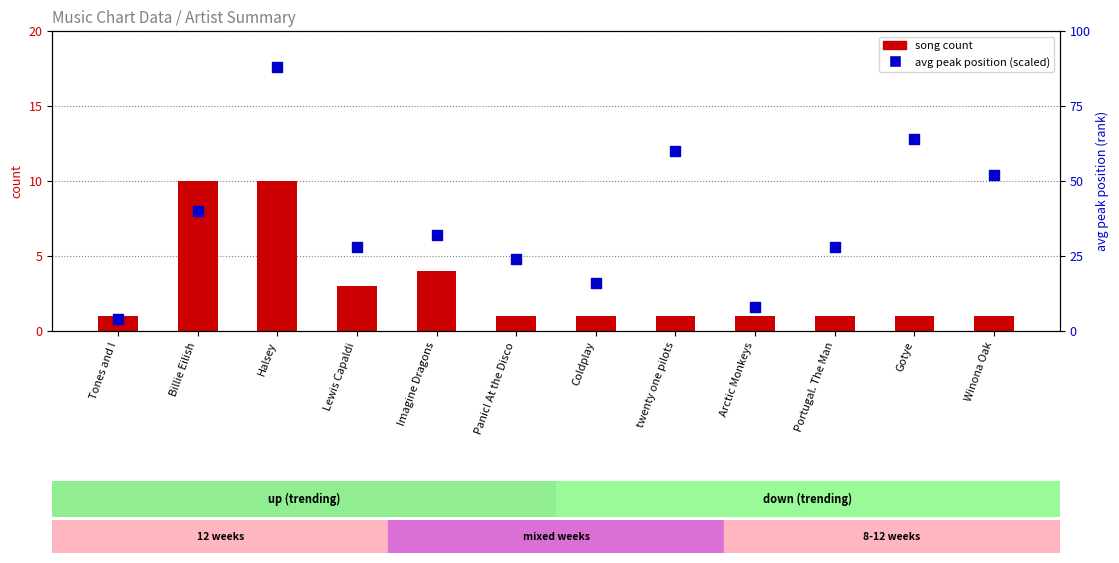

What are all the series names shown in the legend?

song count, avg peak position